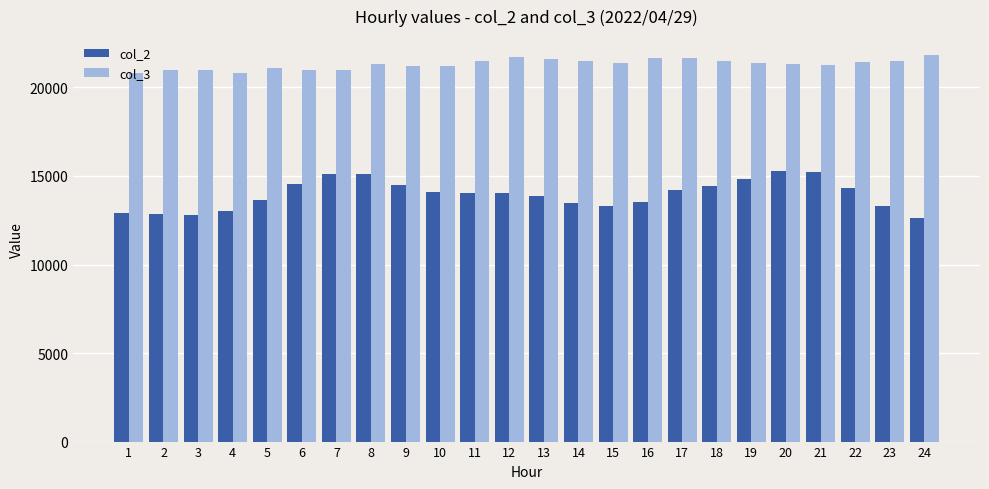

Is the value of col_3 at 11 greater than the value of col_2 at 3?

Yes